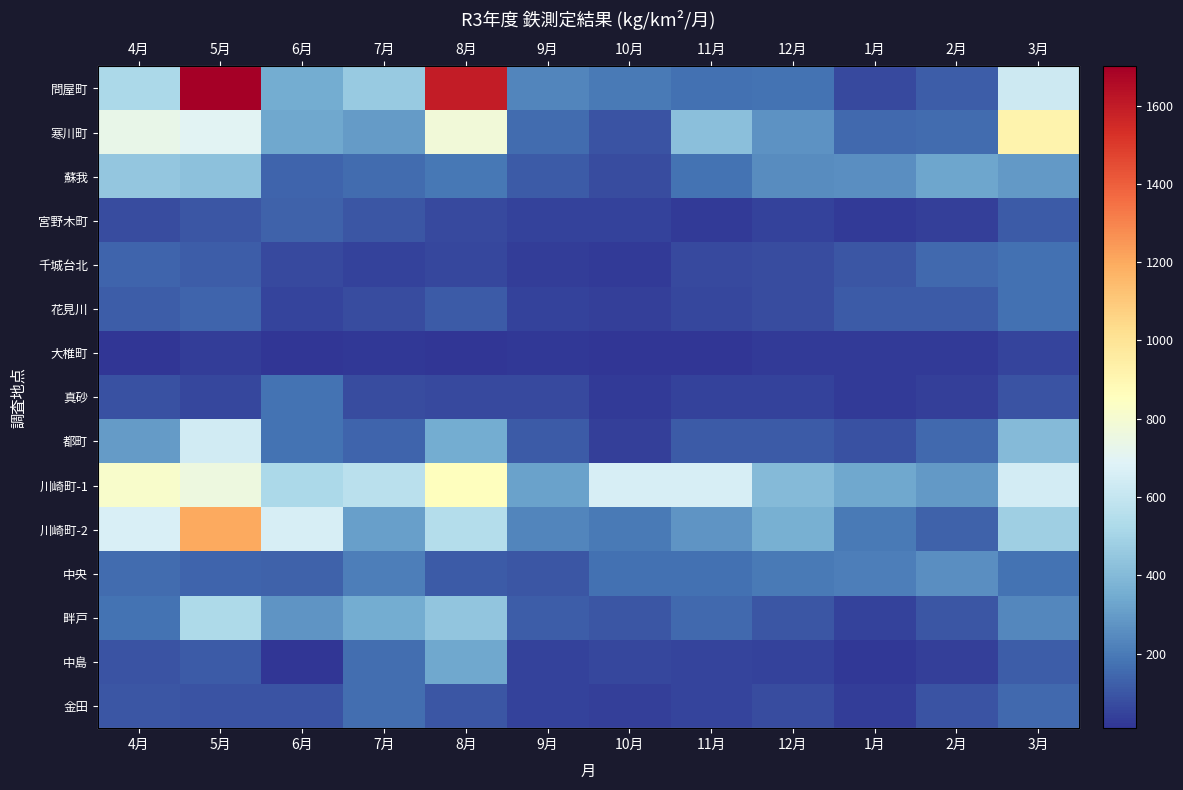

What is the maximum value for 川崎町-2?

1200